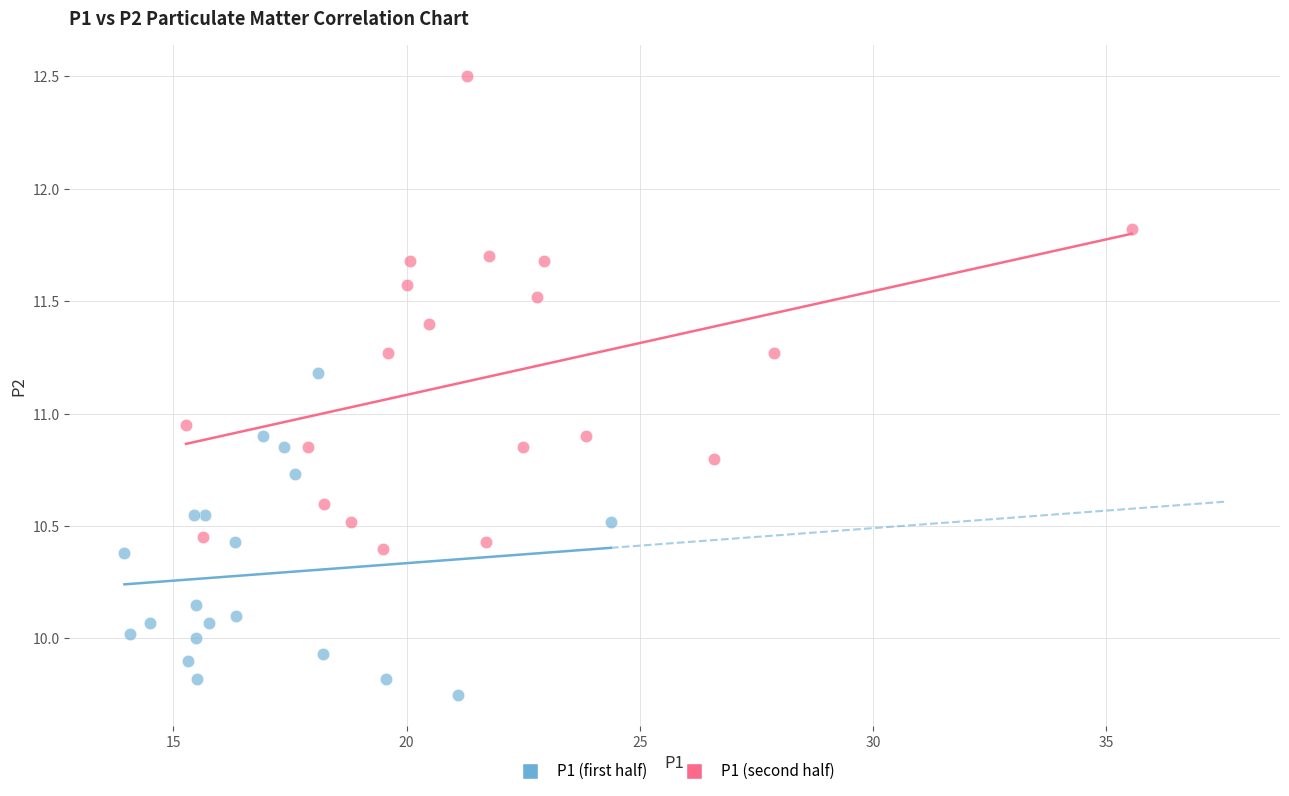

Which series contains the lowest Y value?

P1 (first half)